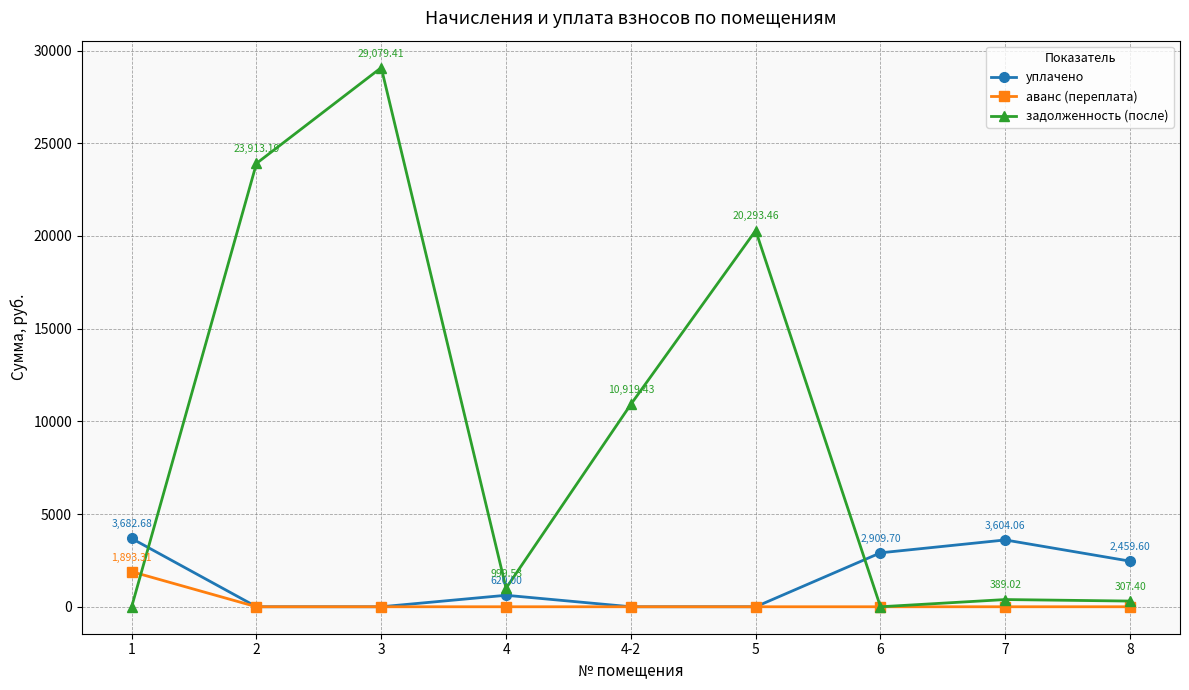

At which label is уплачено closest to 1841?

8